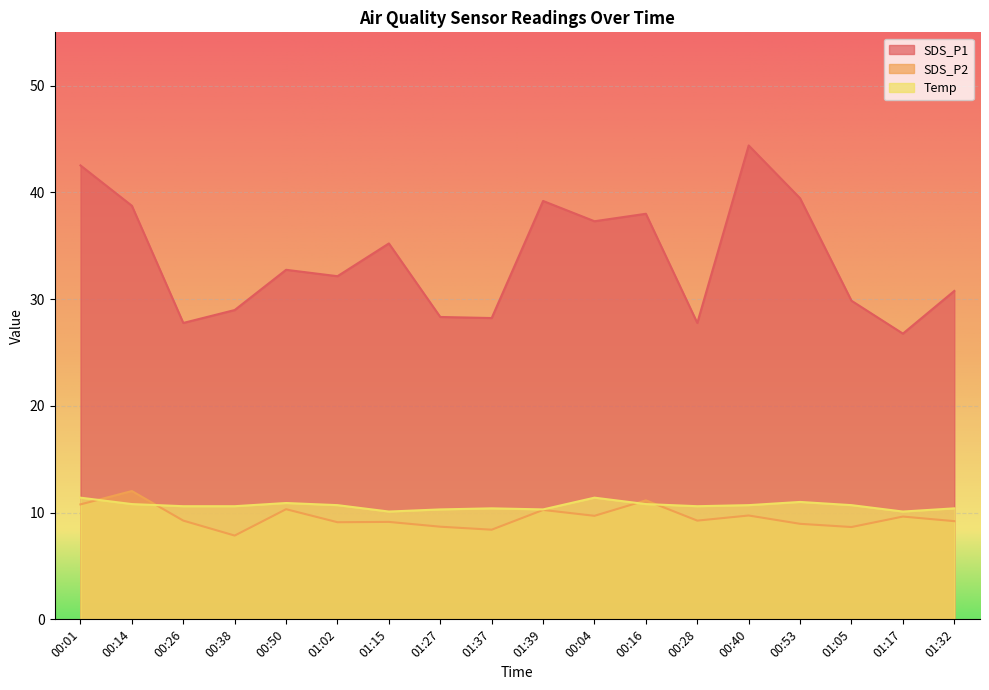

The Temp series shows 17.7 at 01:37. True or false?

False